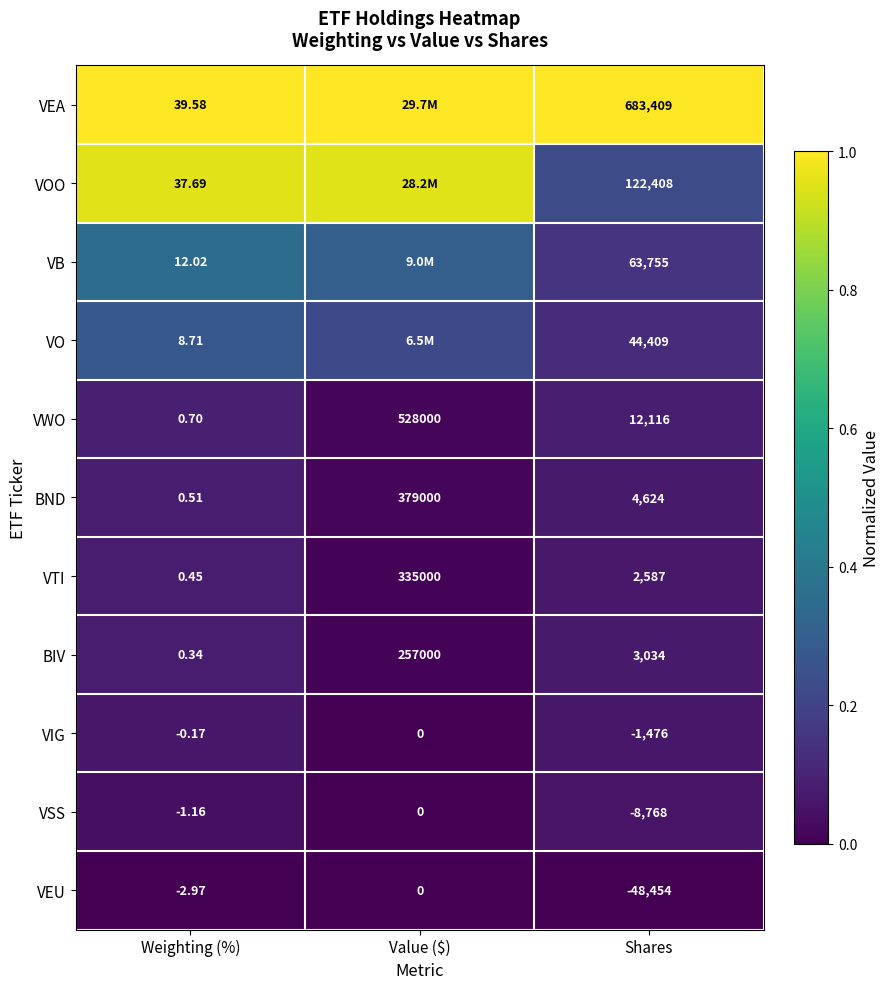

How many data points in VTI are less than 2587?

1